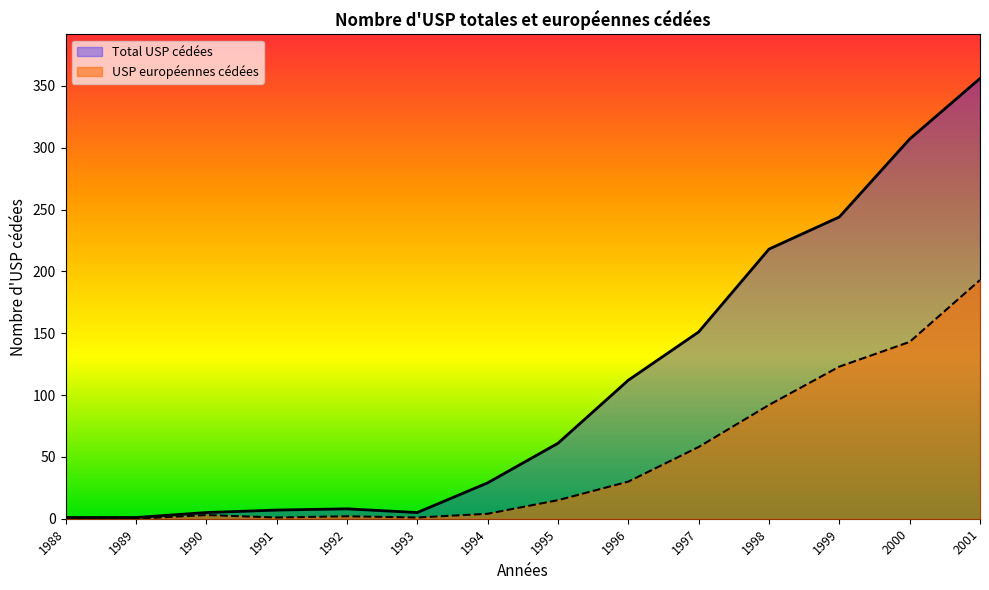

At which category does Total USP cédées reach its first local valley?

1993